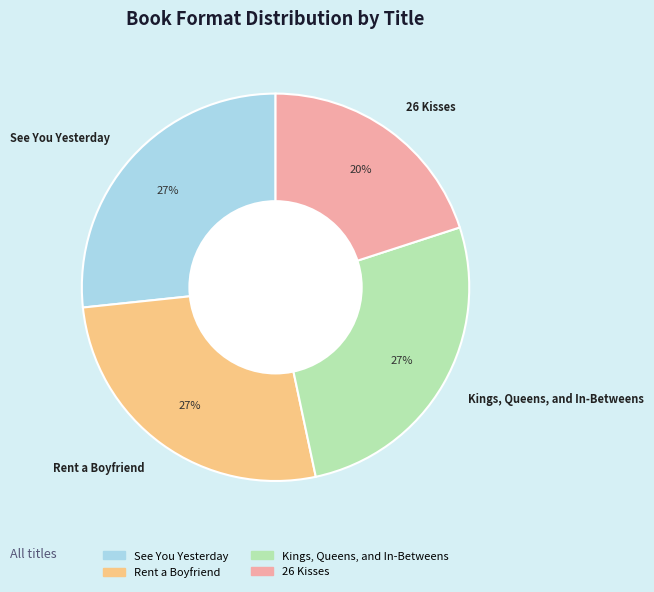

What is the smallest slice in the pie chart?

26 Kisses